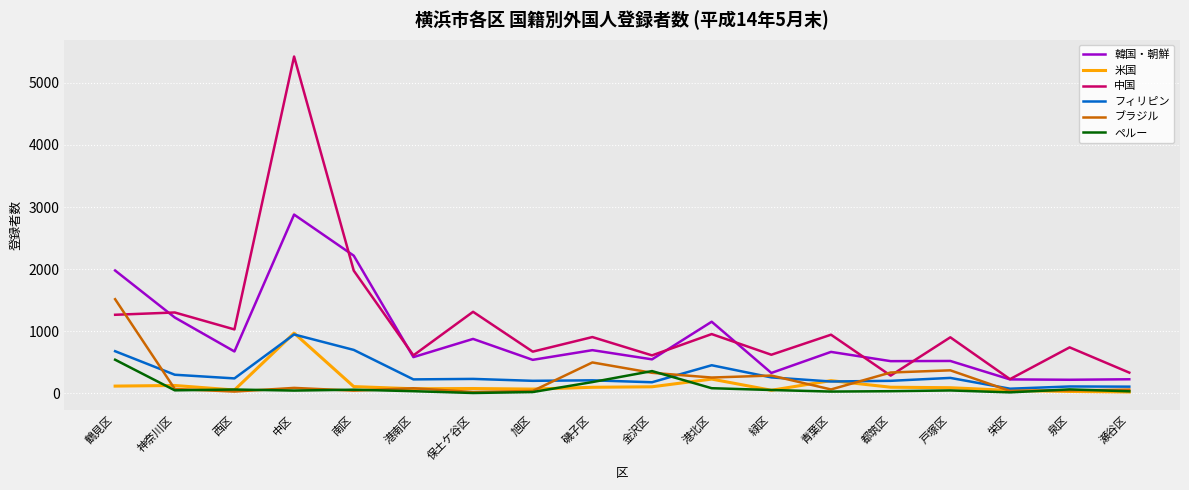

What is the total value across all series at 緑区?

1587